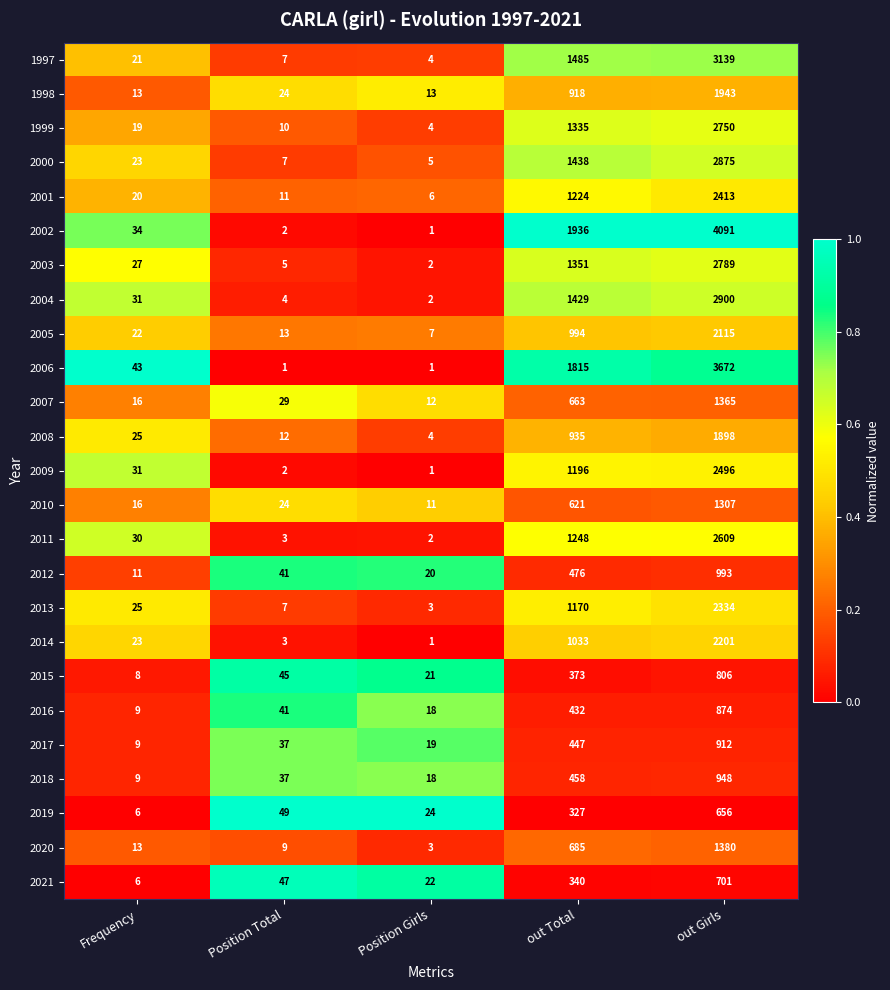

Which series has the largest range (max minus min)?

2002